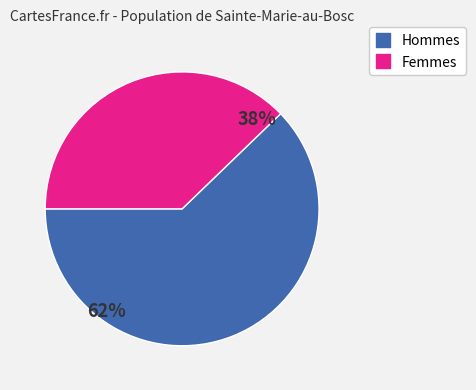

Is there any slice that represents more than half of the pie?

Yes